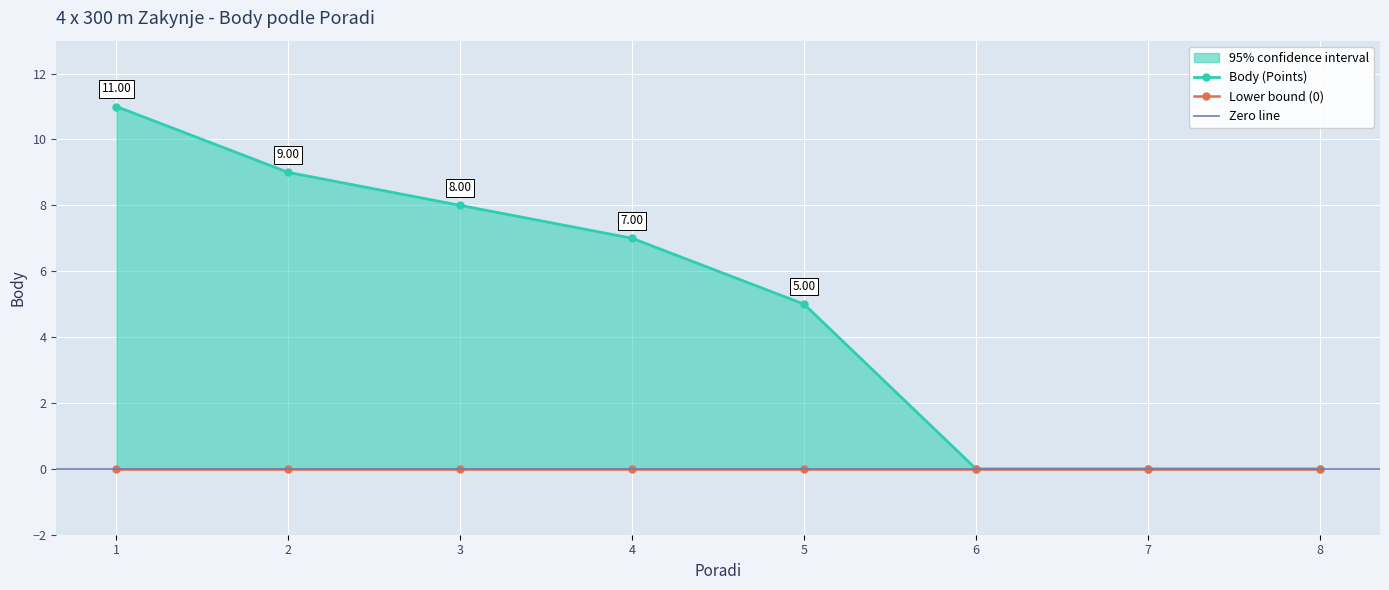

What is the change in value from 1 to 5?

-6